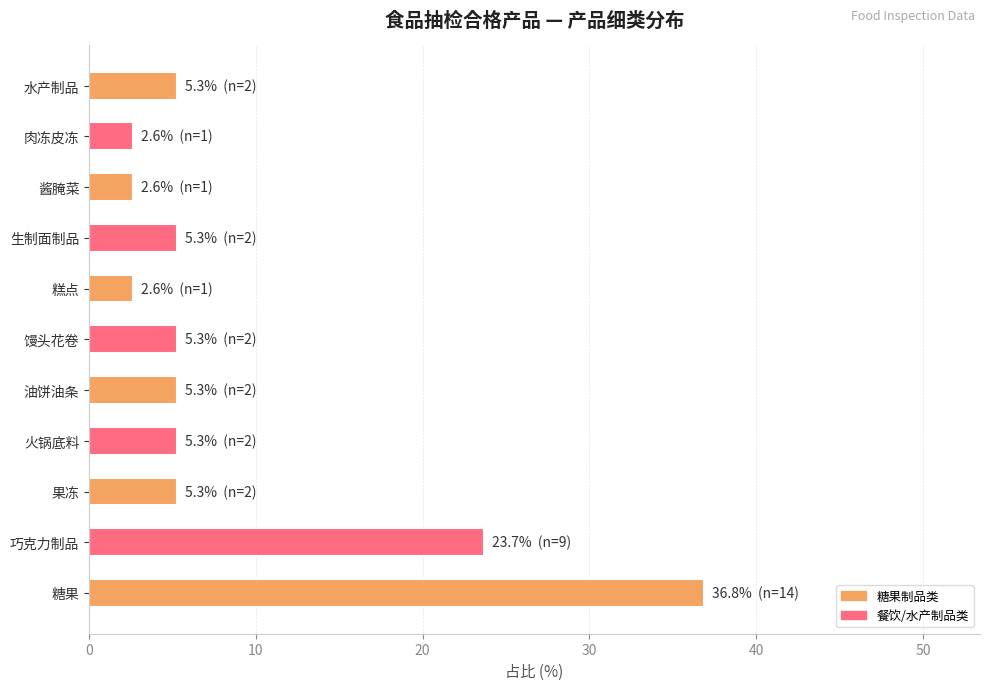

What is the sum of the values at 糕点 and 糖果?

39.5